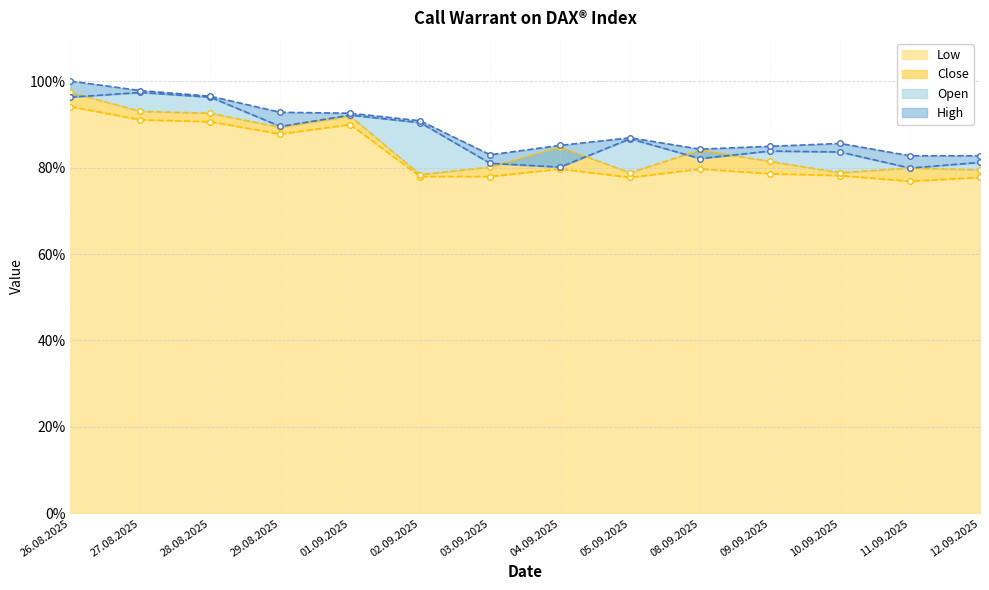

Between 29.08.2025 and 01.09.2025, which is larger?

01.09.2025